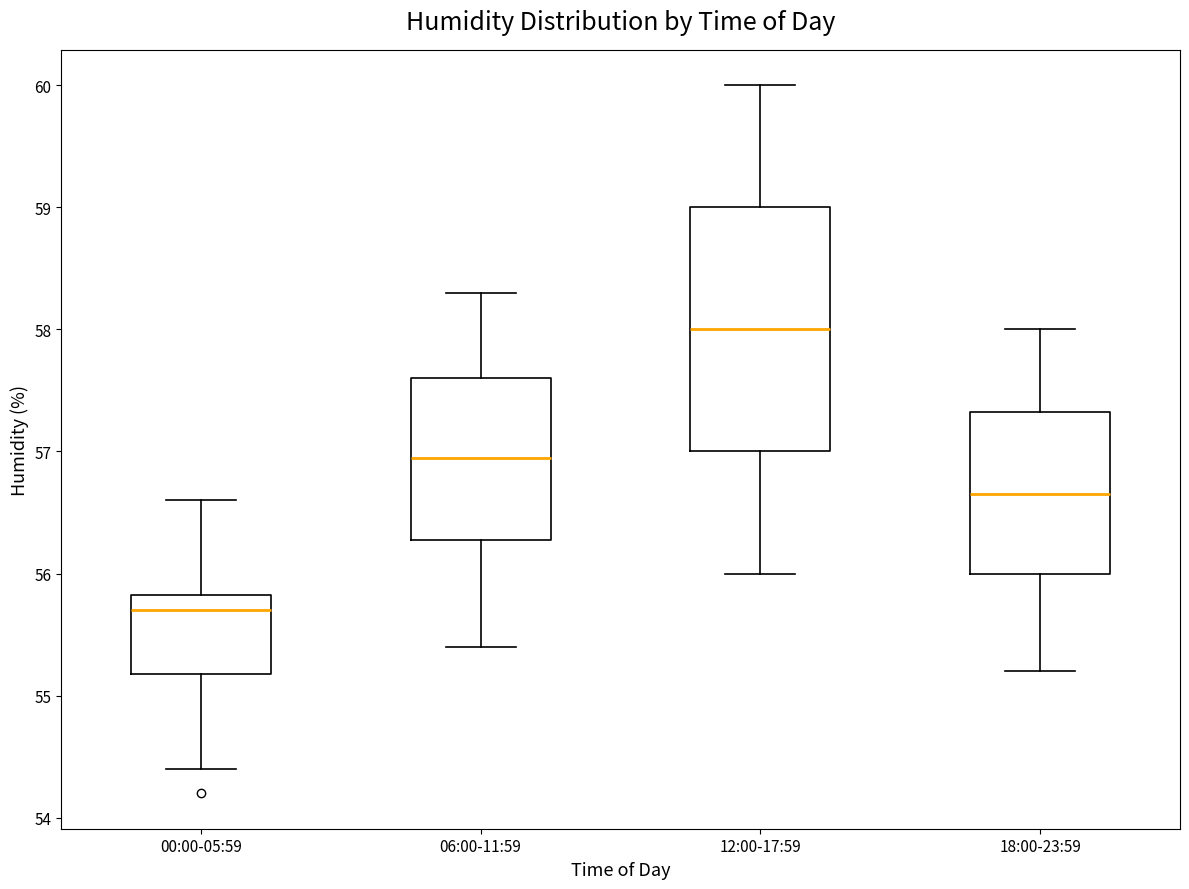

Which box has the highest median line?

12:00-17:59